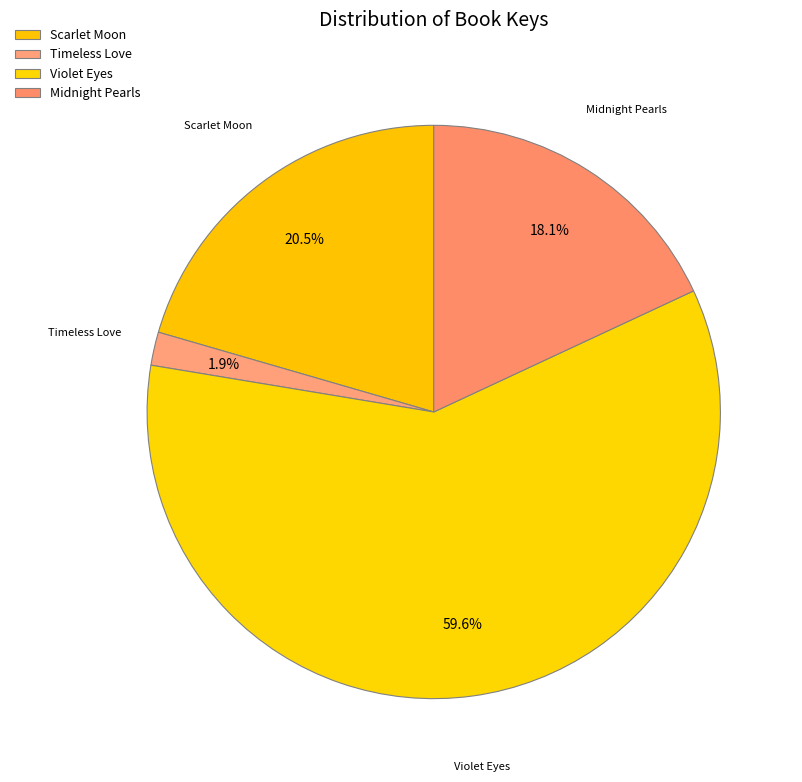

How many segments does this pie chart have?

4